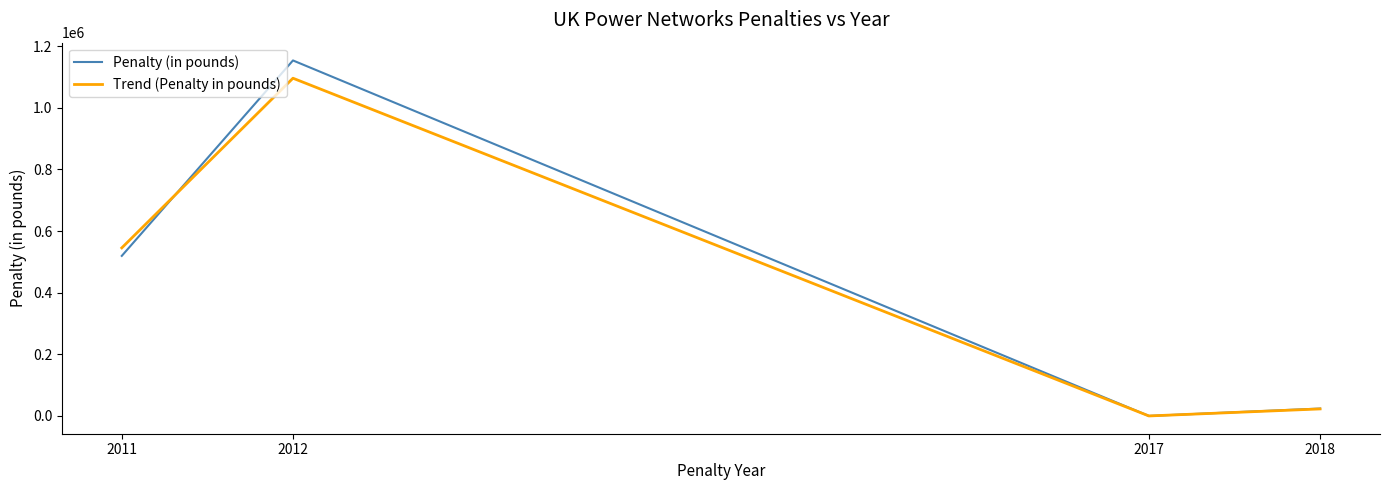

What are all the series names shown in the legend?

Penalty (in pounds), Trend (Penalty in pounds)